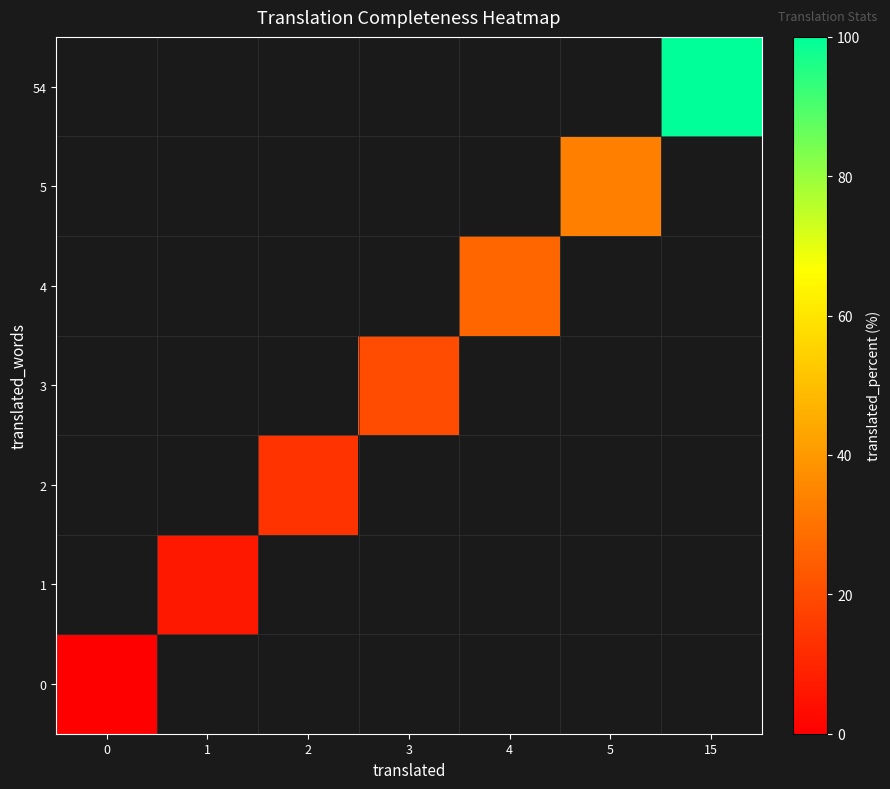

Which has a higher value, 3 or 15?

15